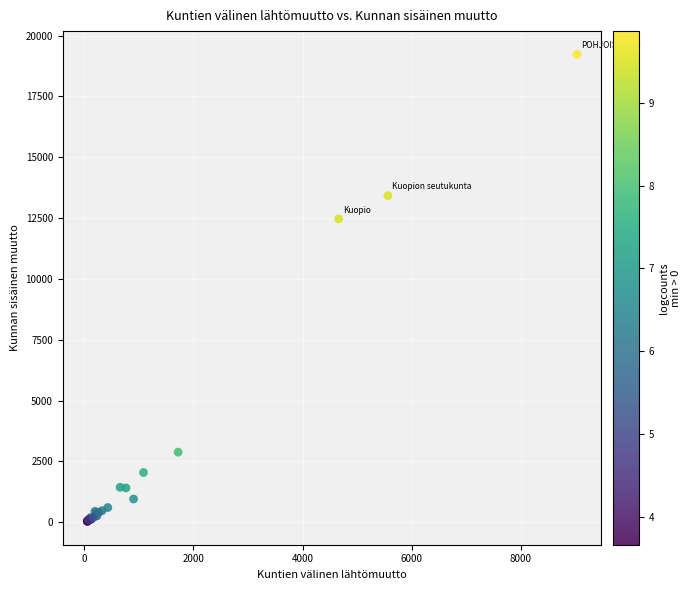

What Y value in the scatter plot is closest to 9632?

12469